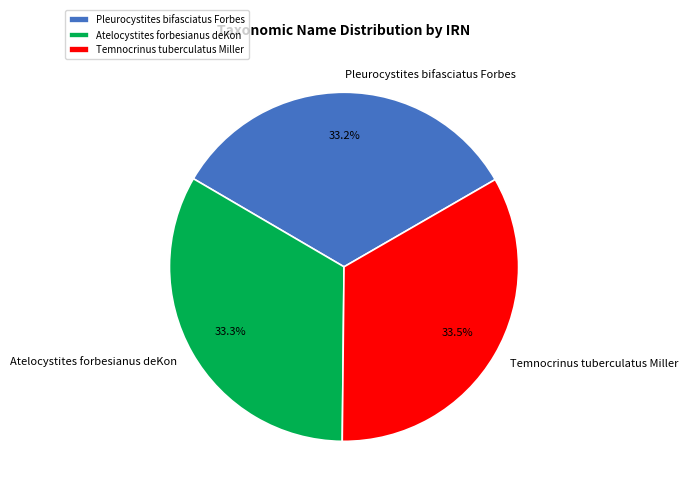

What is the ratio of the value at Pleurocystites bifasciatus Forbes to the value at Atelocystites forbesianus deKon?

1.0